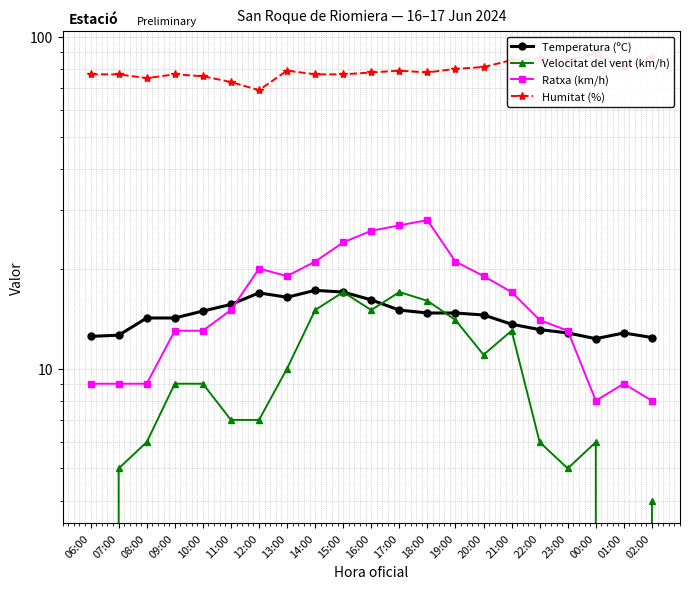

What is the difference between the highest and lowest values at 21:00?

72.0